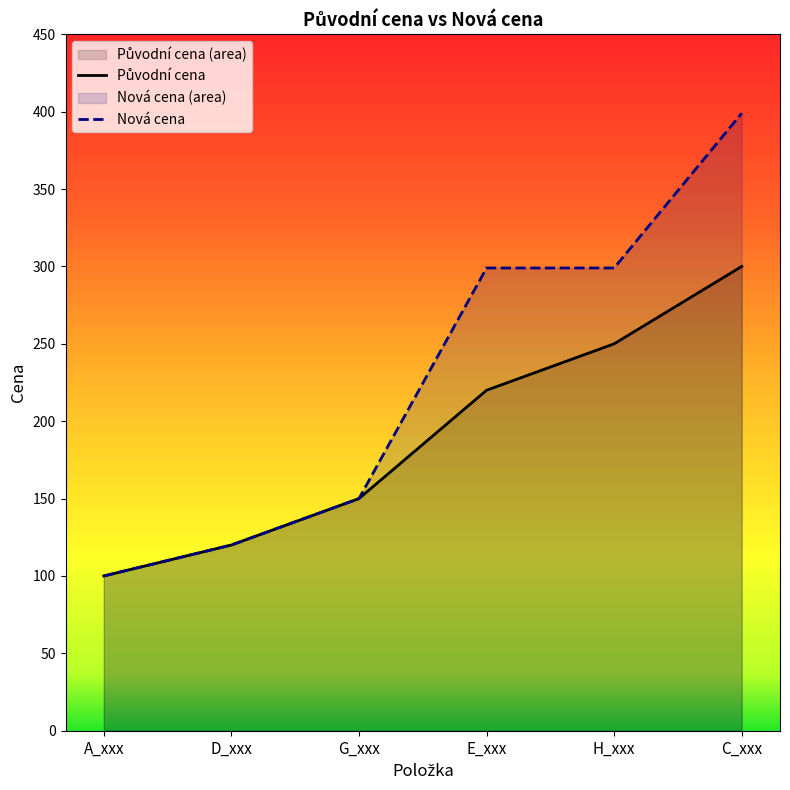

What is the lowest value of the Nová cena series?

100